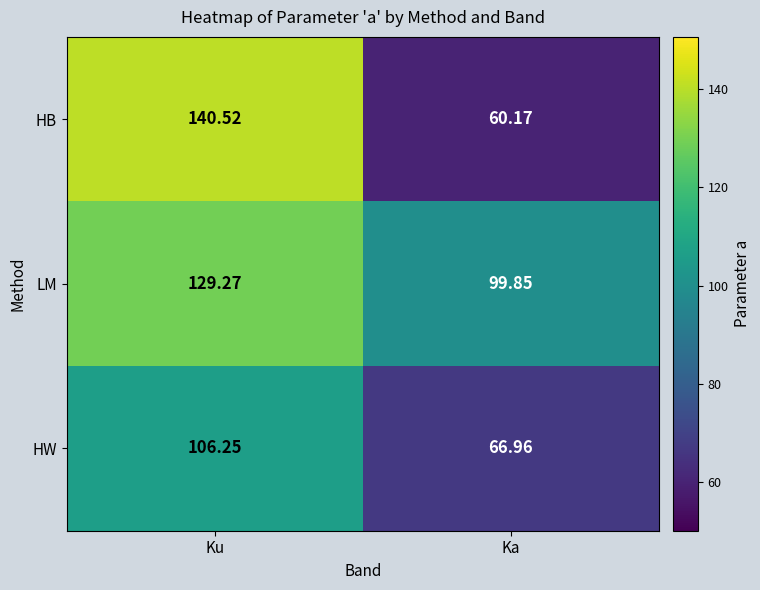

Where is HB nearest to the value 100?

Ka